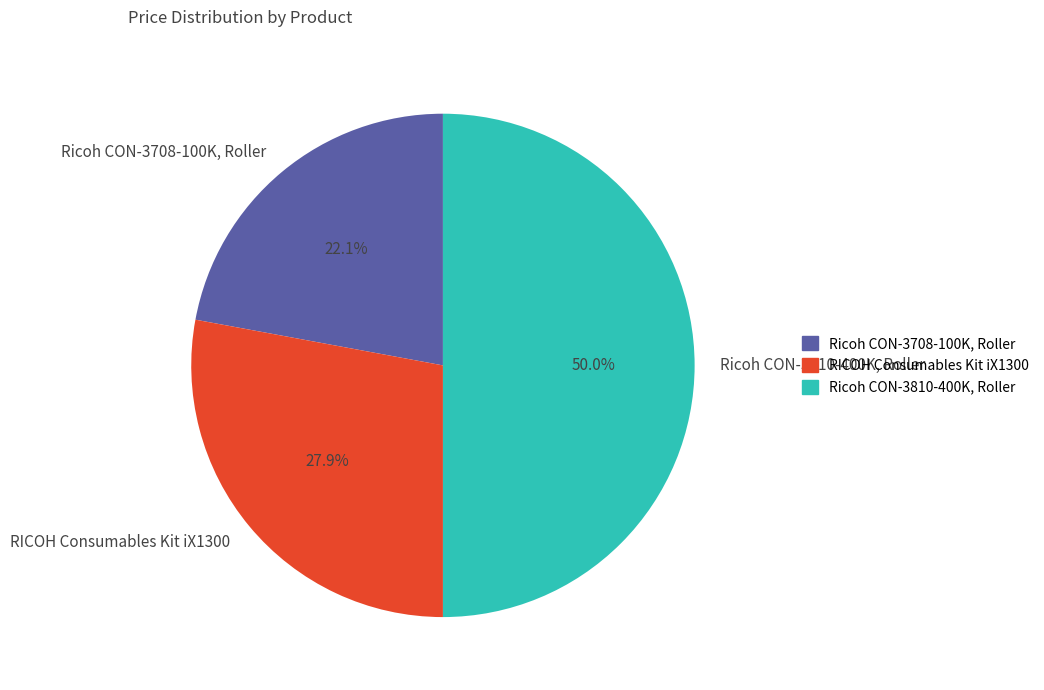

Rank the categories by value from lowest to highest.

Ricoh CON-3708-100K, Roller, RICOH Consumables Kit iX1300, Ricoh CON-3810-400K, Roller